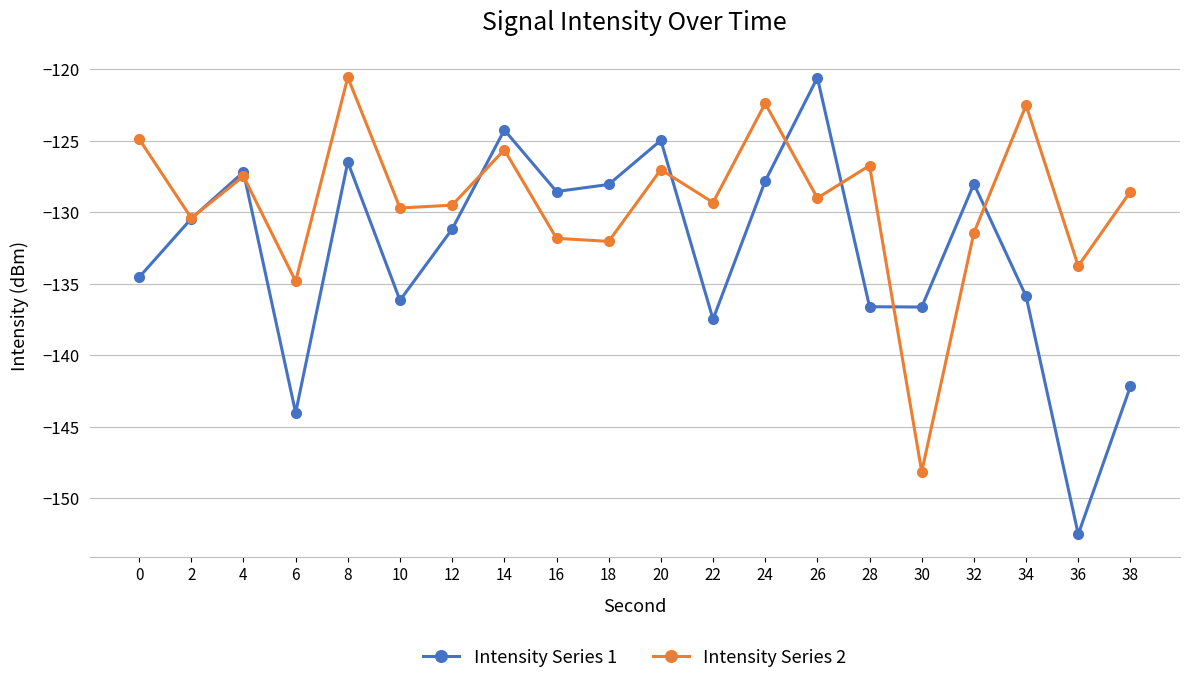

What is the spread (max minus min) of values at 32?

3.4